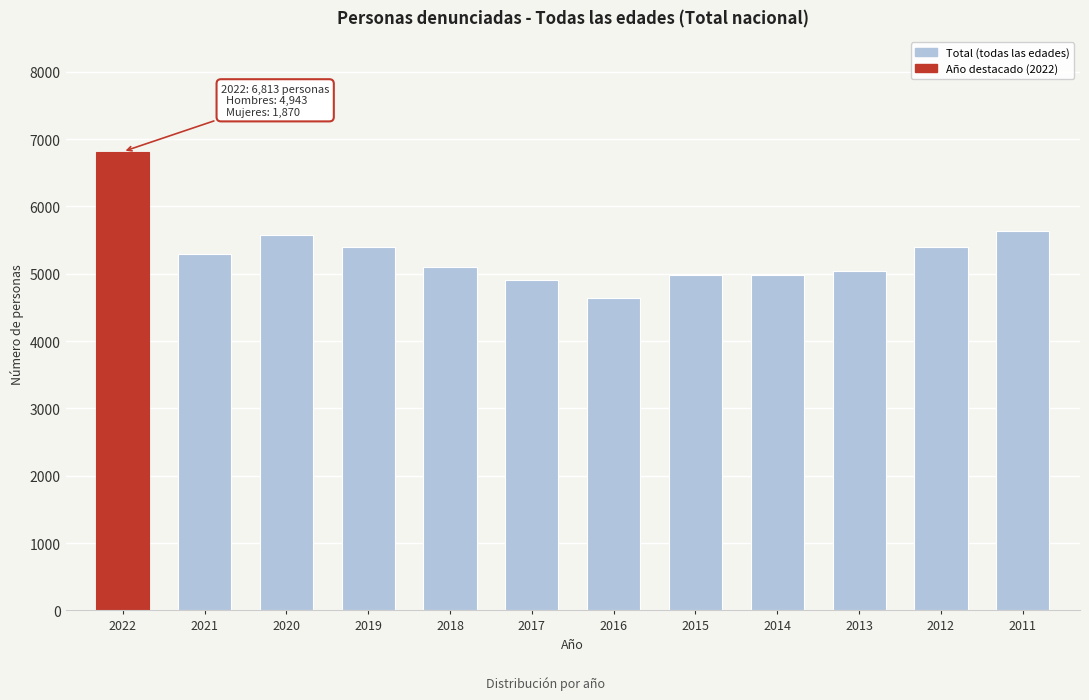

What is the value of the 11th bar from the left?

5400